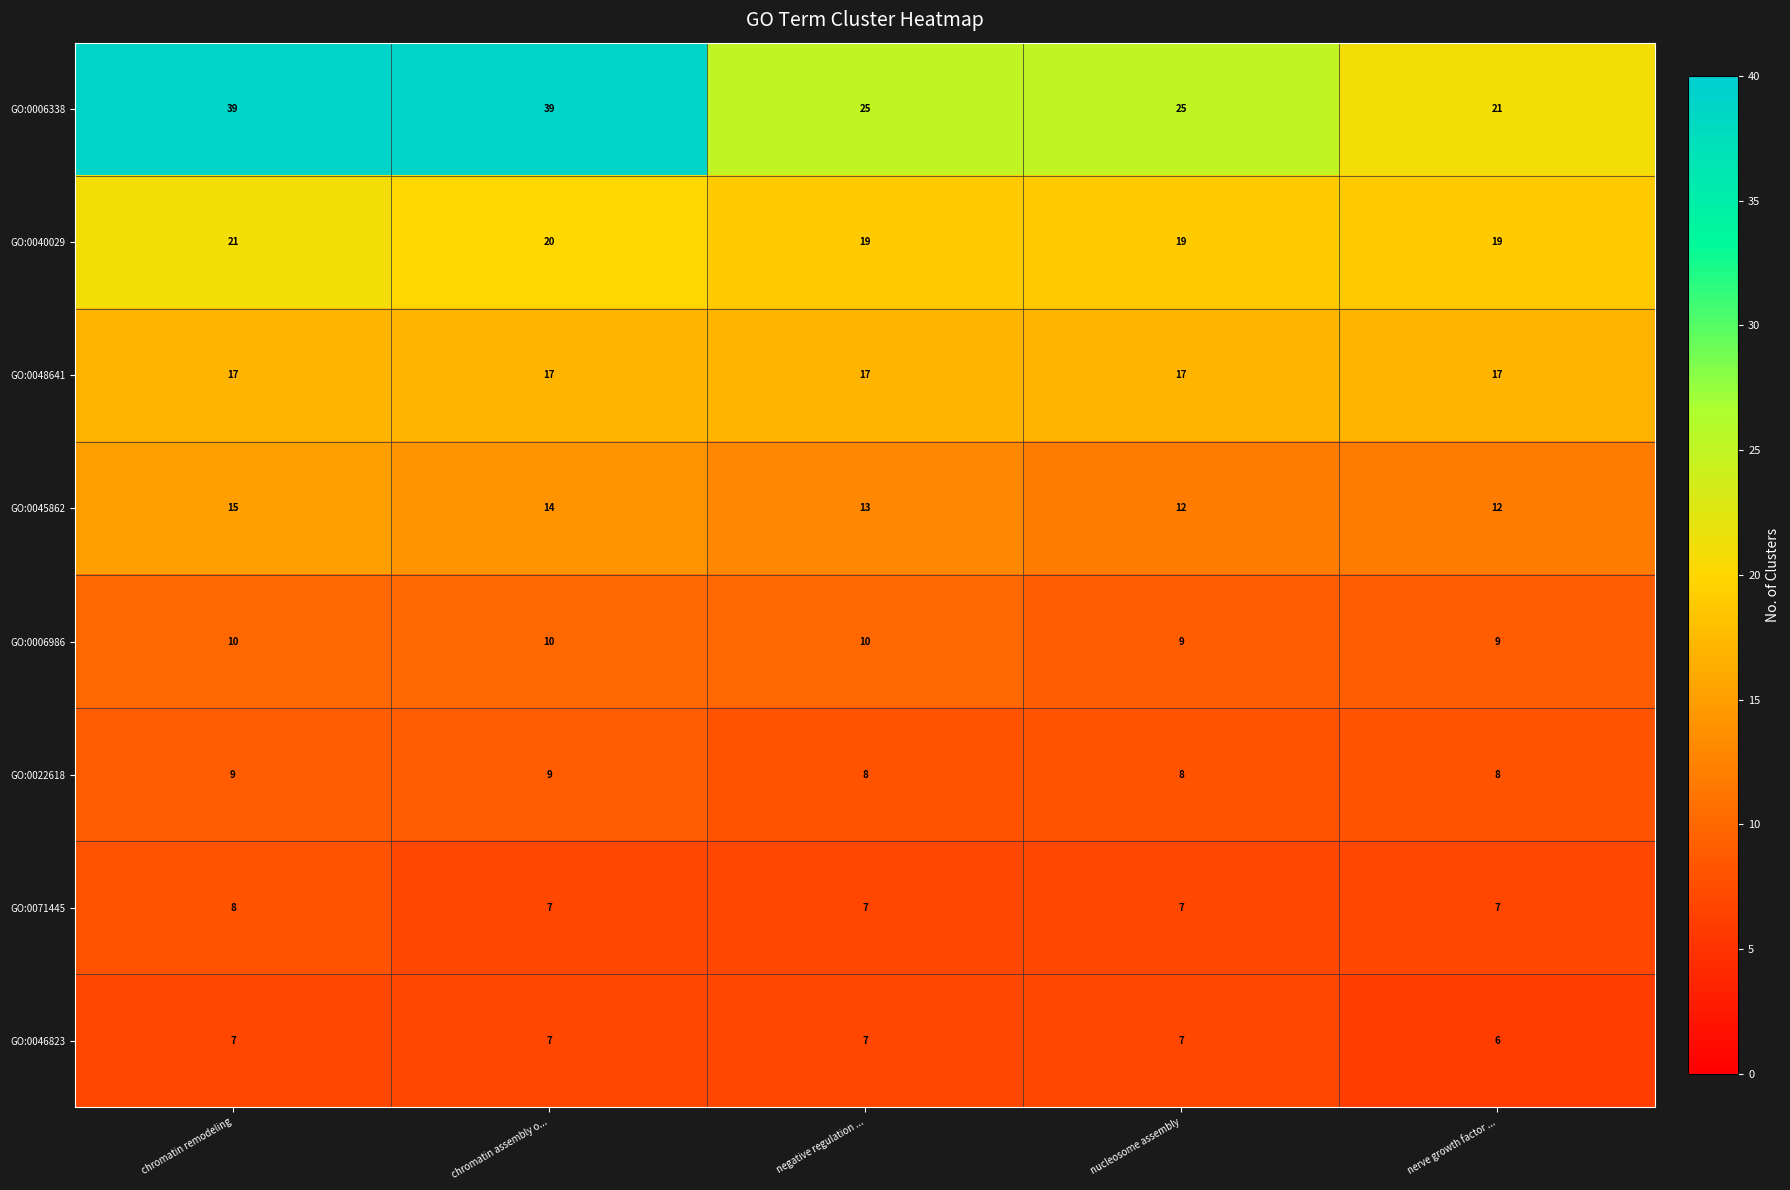

How many data points does each series have?

5